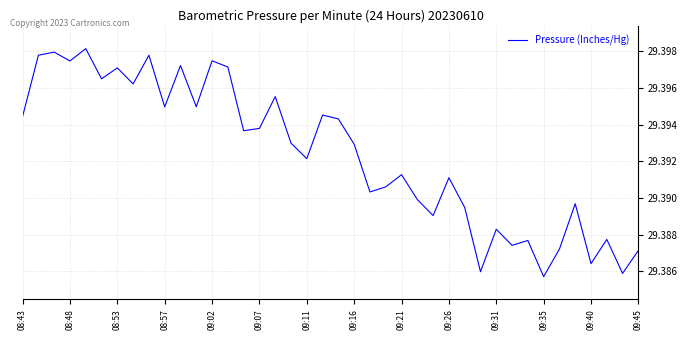

Is this an area chart (filled region under the line)?

No